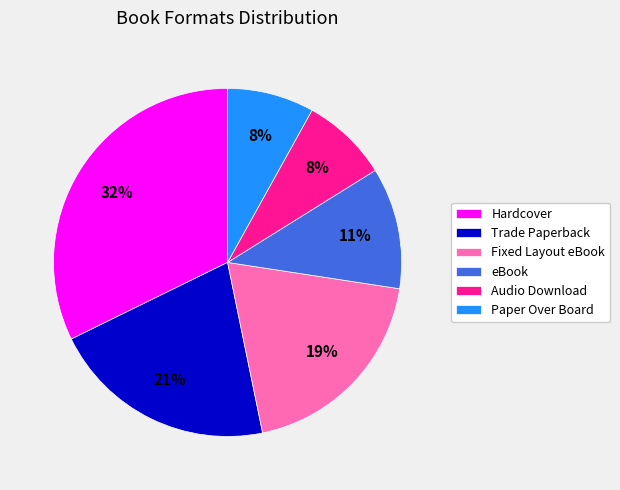

Does Fixed Layout eBook represent more than half of the total?

No